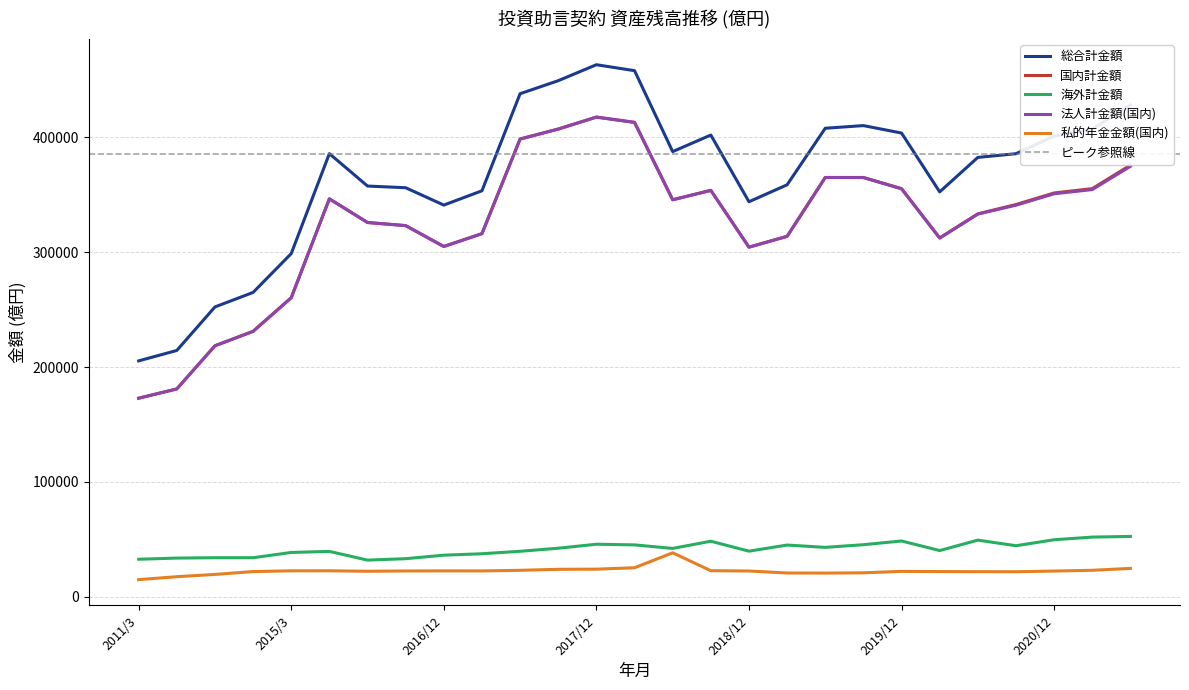

True or false: 海外計金額 and 私的年金金額(国内) cross at least once.

False